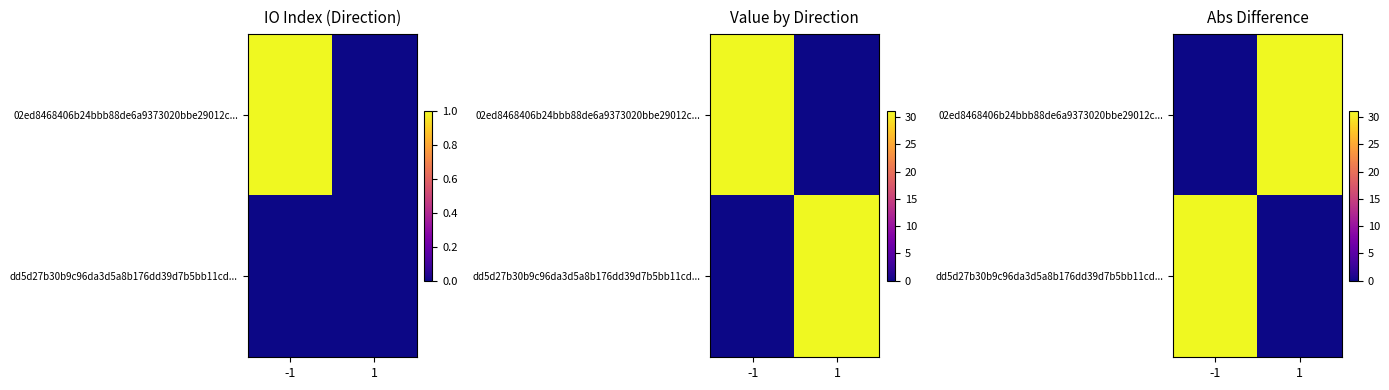

Between -1 and 1, which is larger?

1